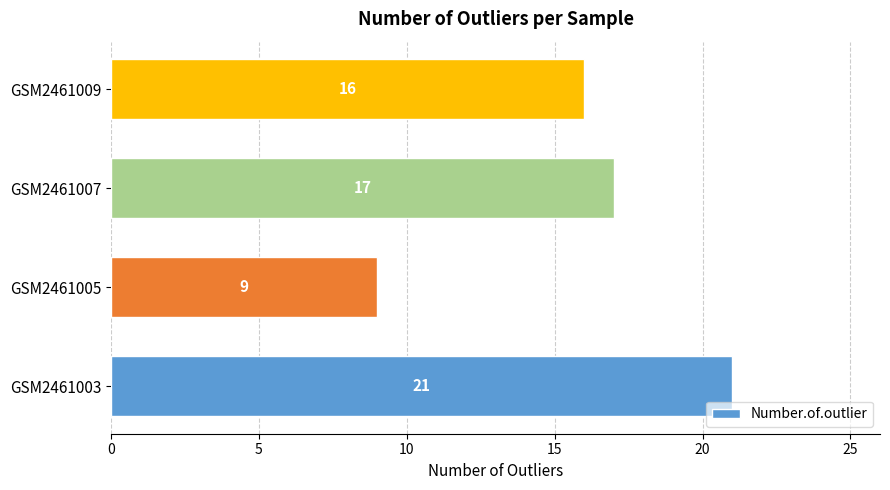

How many data points does each series have?

4